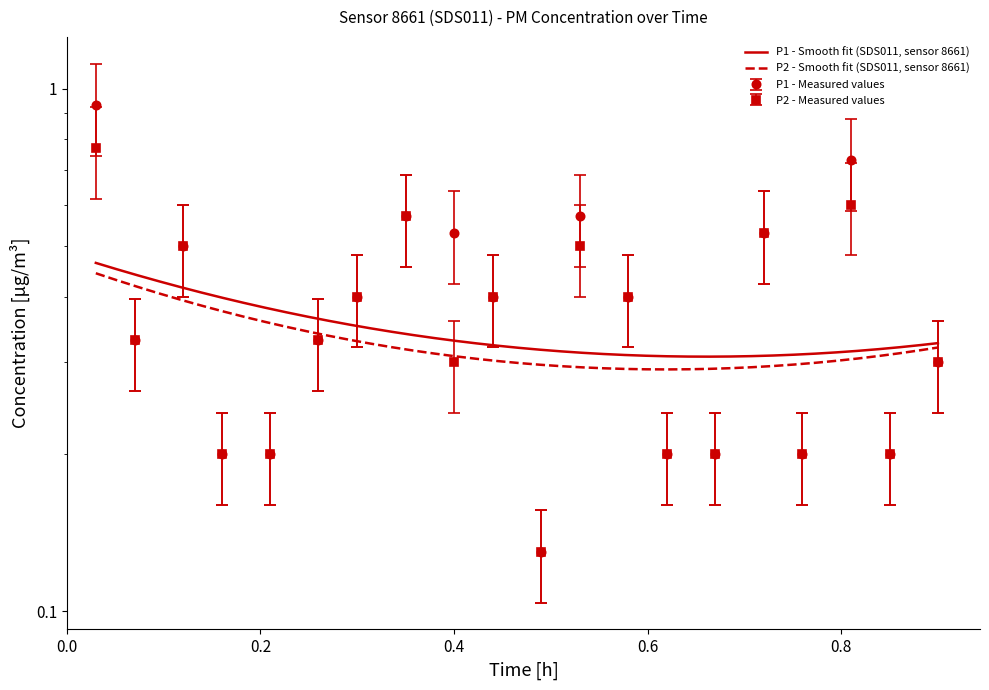

Which series has the largest range (max minus min)?

P1